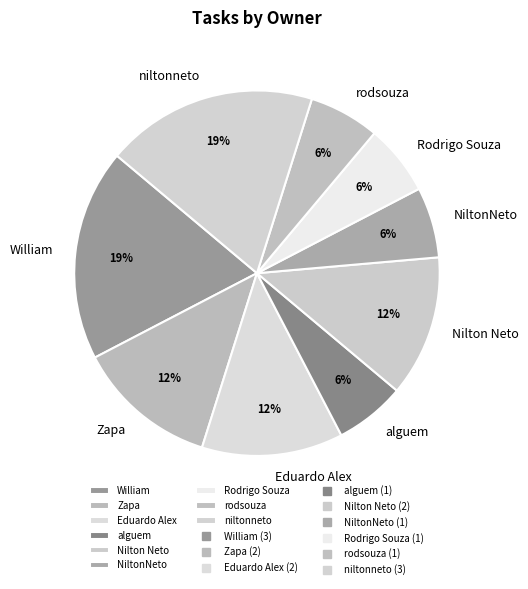

To the nearest percent, what percentage of the pie is rodsouza?

6%